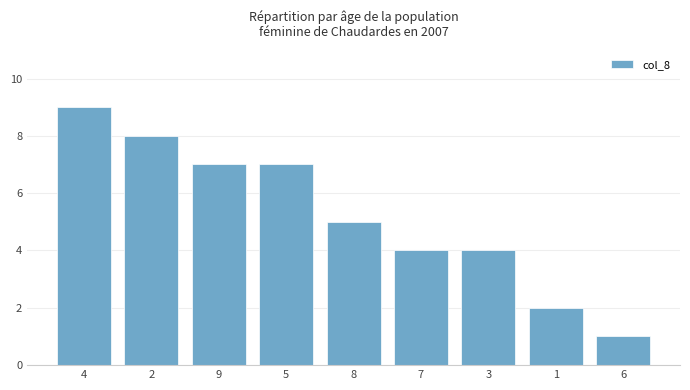

What is the greatest value displayed?

9